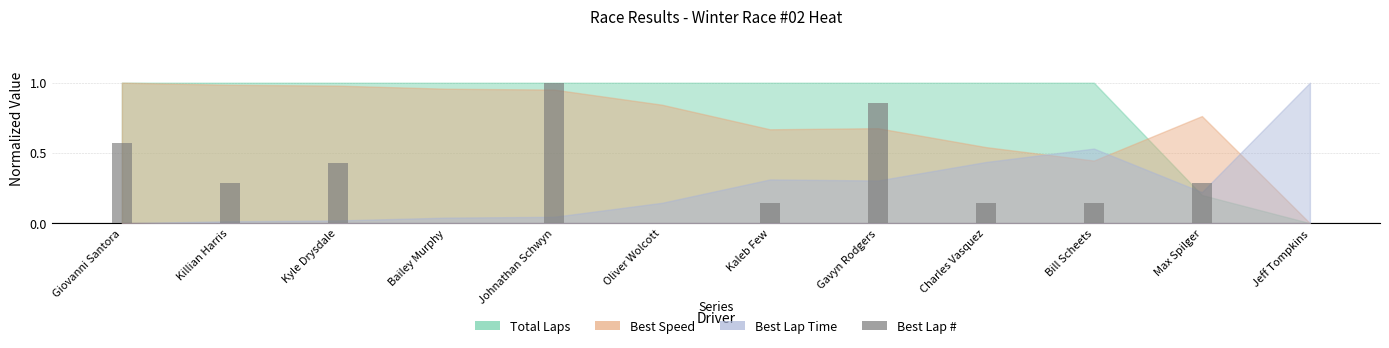

Which has a higher value, Jeff Tompkins or Max Spilger?

Max Spilger